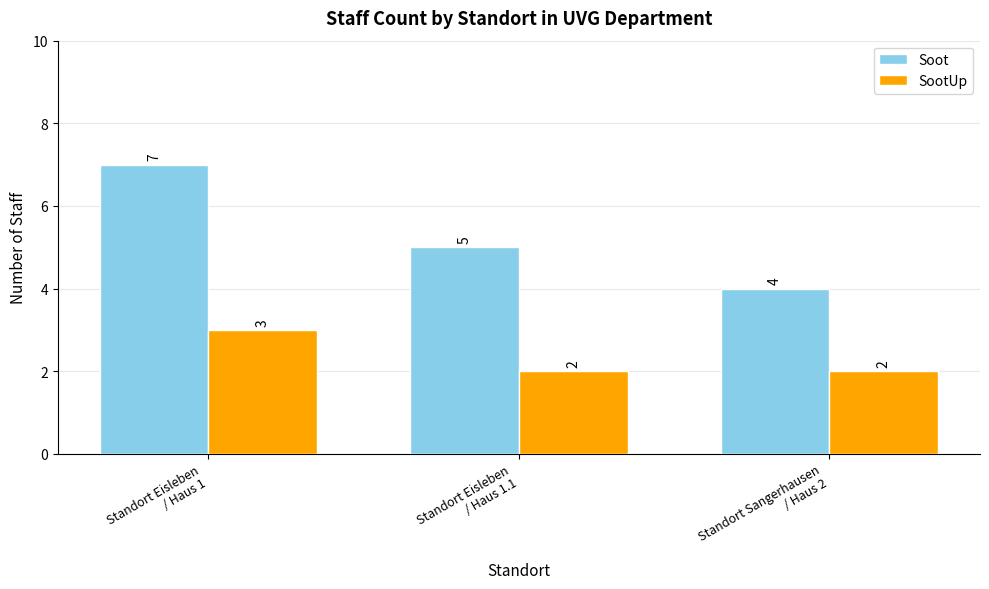

How many data points does each series have?

3